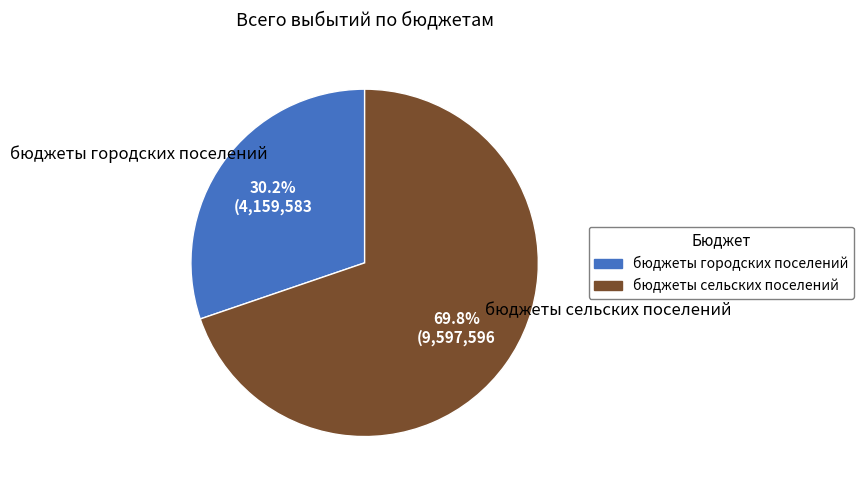

What percentage is the бюджеты городских поселений slice, to the nearest percent?

30%